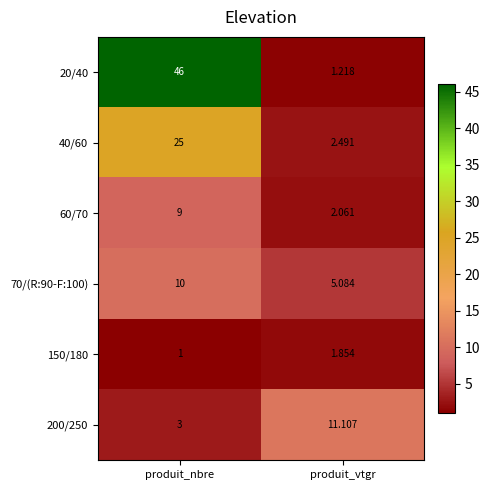

Which series has the largest range (max minus min)?

20/40